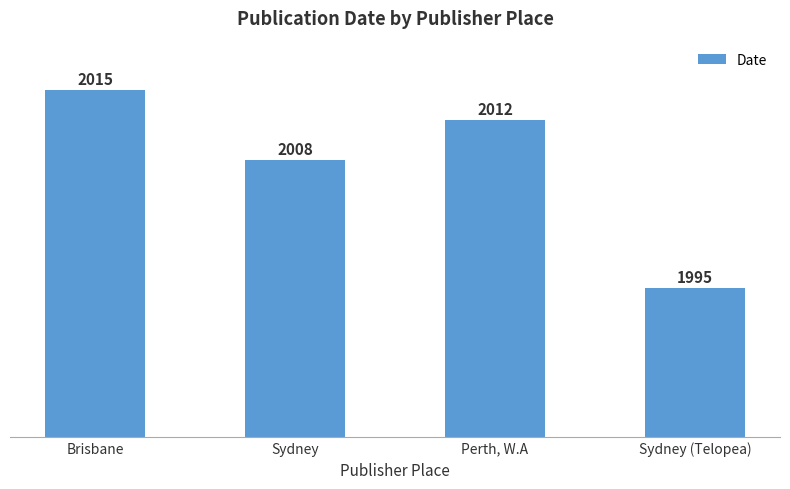

Rank the categories by value from lowest to highest.

Sydney (Telopea), Sydney, Perth, W.A, Brisbane